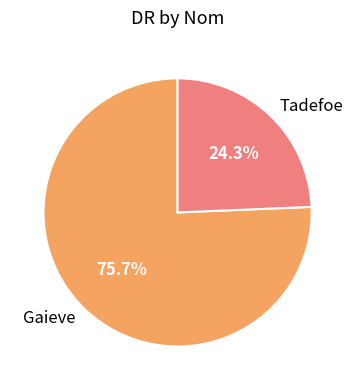

How many slices are in this pie chart?

2